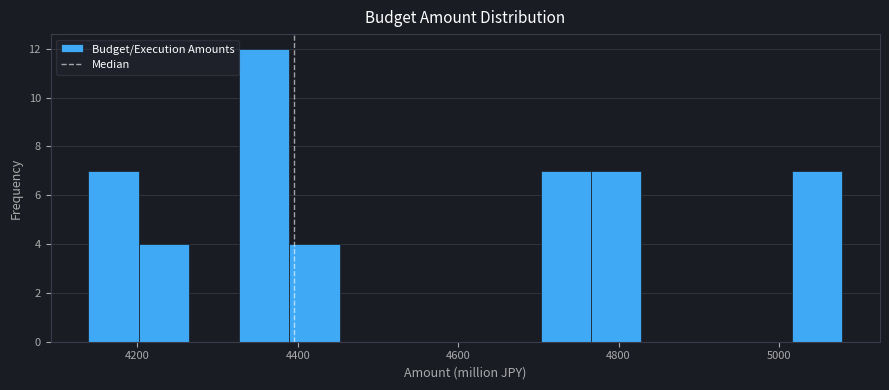

Read against the x-axis, roughly where is the centre of the tallest bar?

4360